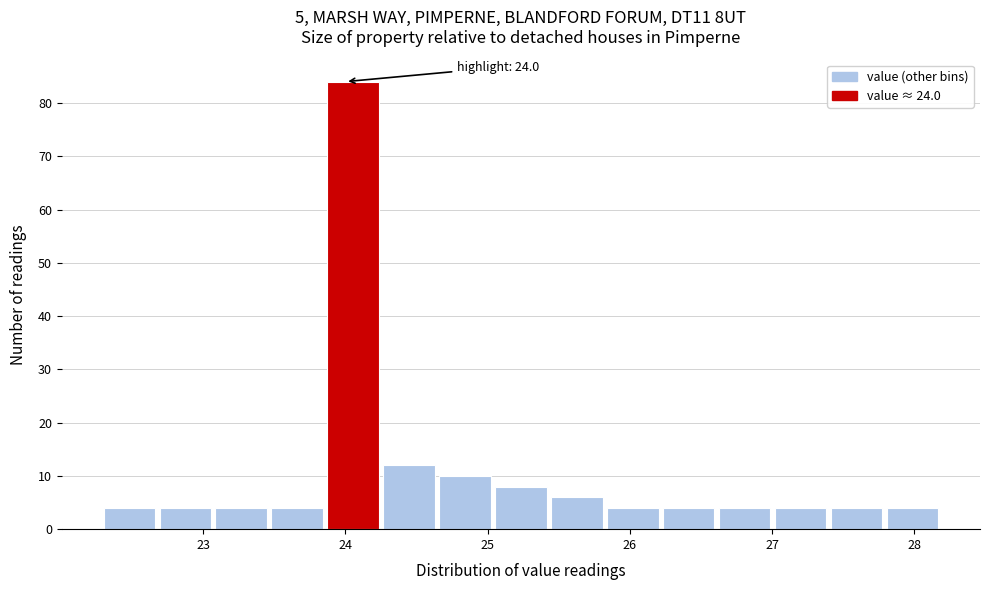

Around what value on the x-axis is the tallest bar? Give the approximate position of its centre, as read against the axis.

24.1